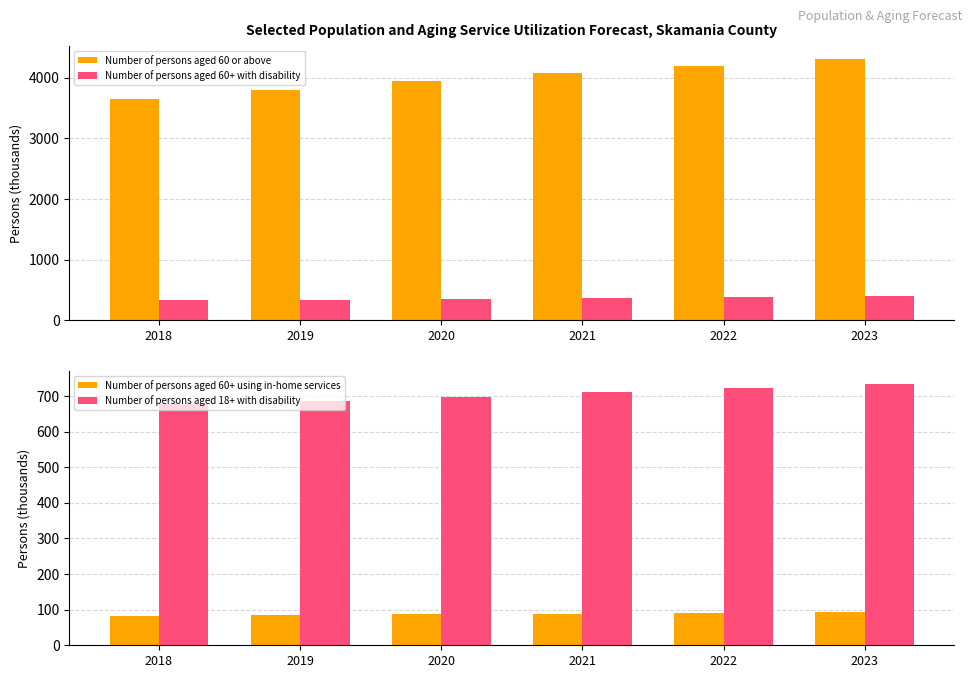

At which label does Number of persons aged 60 or above first exceed 4073?

2021